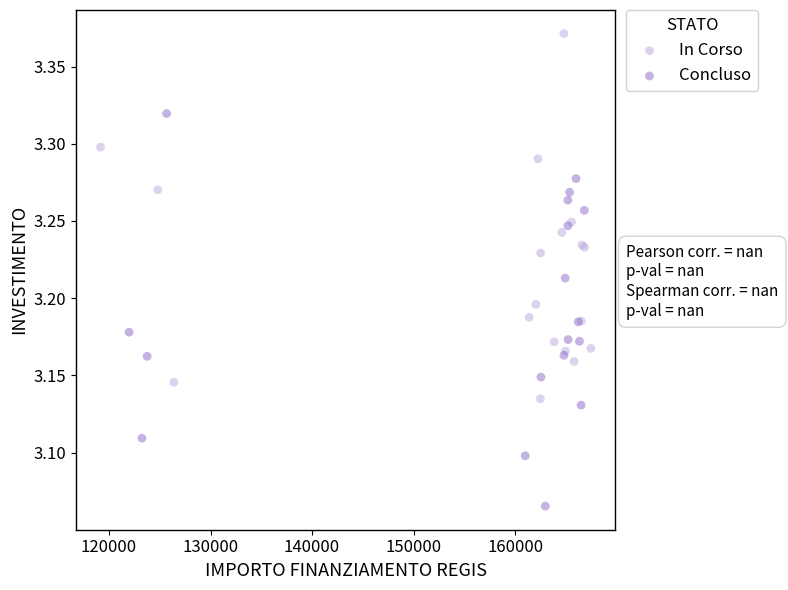

Which series has the widest spread of Y values?

Concluso